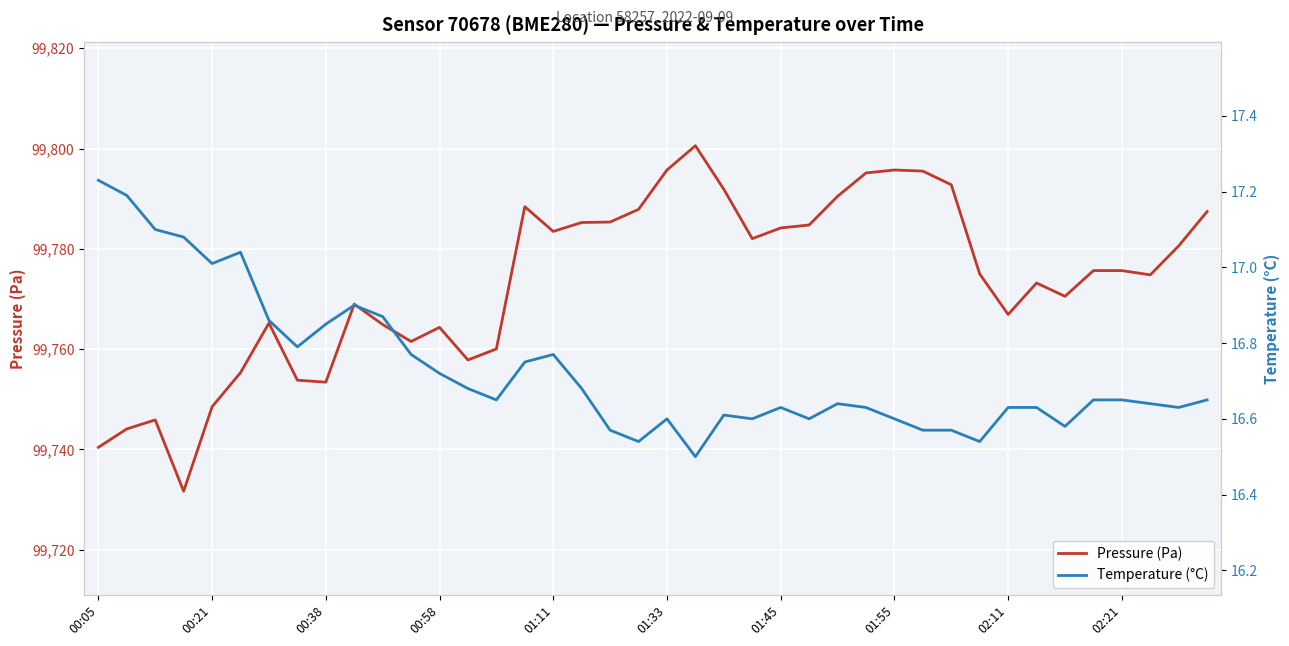

Which series has the largest total across all categories?

Pressure (Pa)